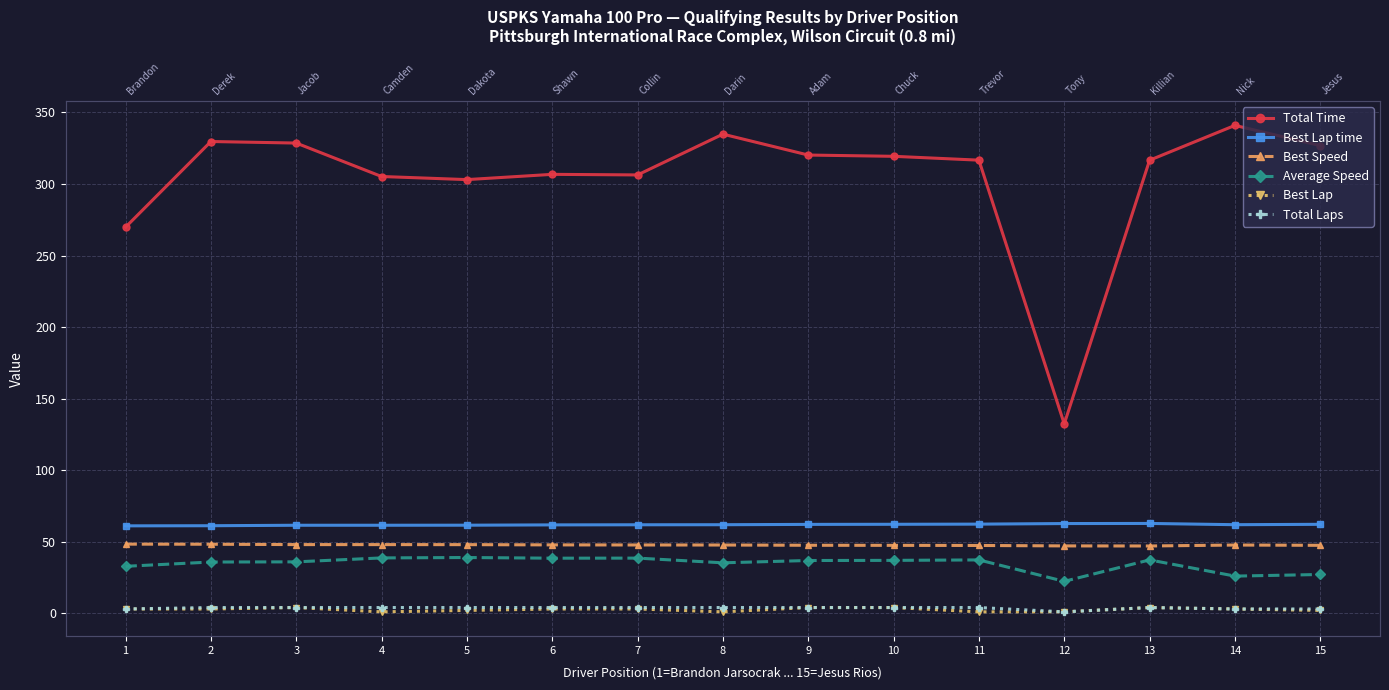

True or false: Best Lap has more than 2 points higher than both neighbors.

False